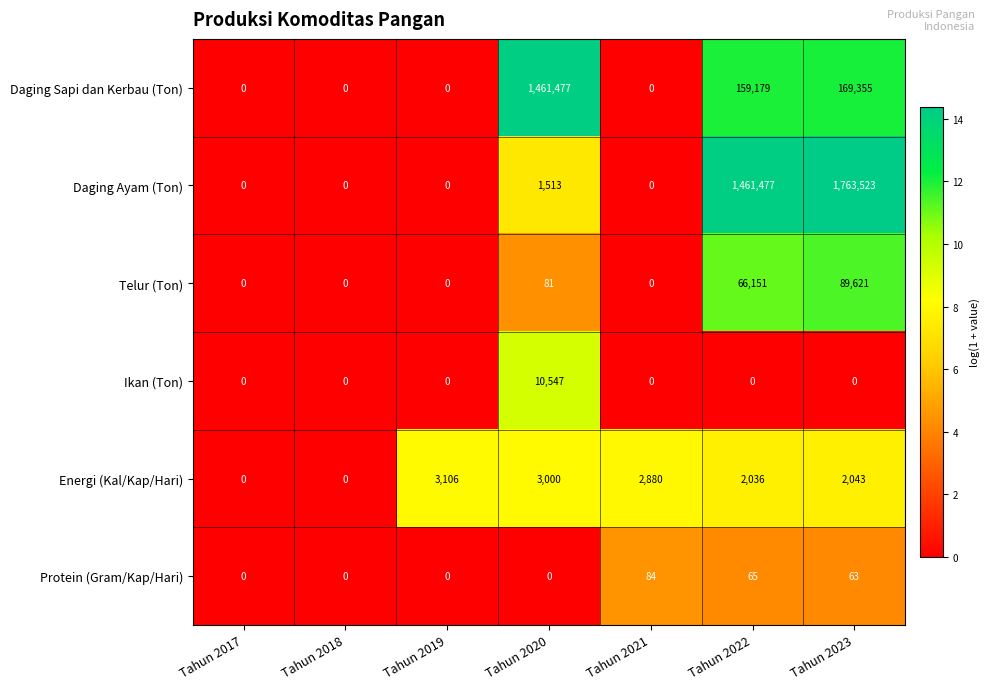

Which series has the largest range (max minus min)?

Daging Ayam (Ton)